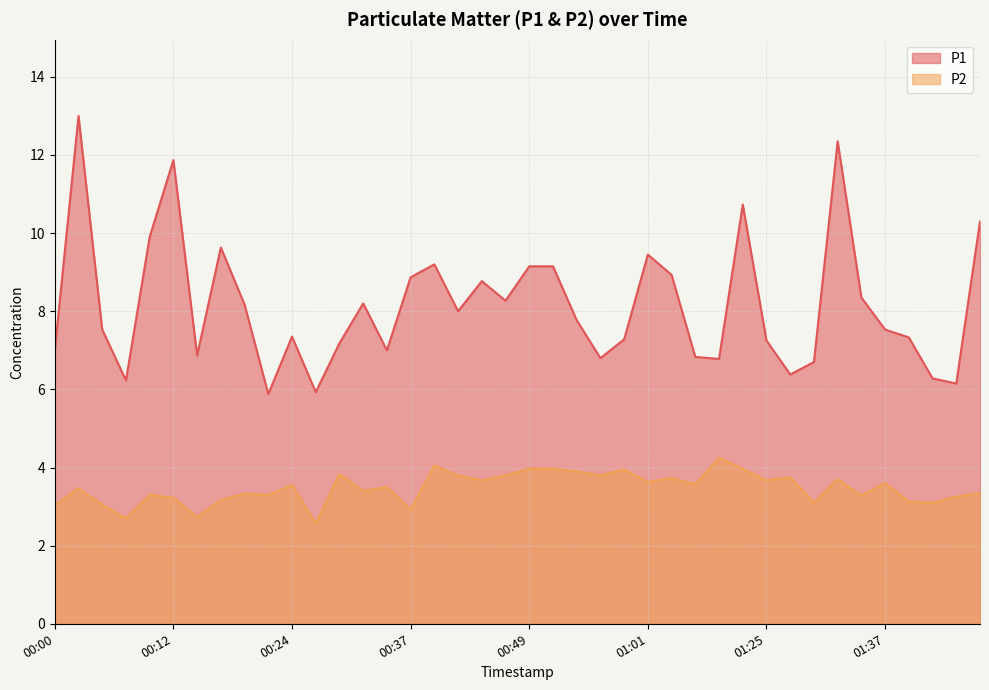

True or false: P1 and P2 intersect in this chart.

False